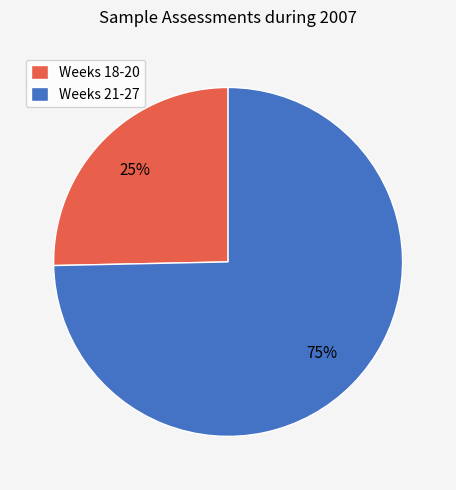

What is the smallest slice in the pie chart?

Weeks 18-20